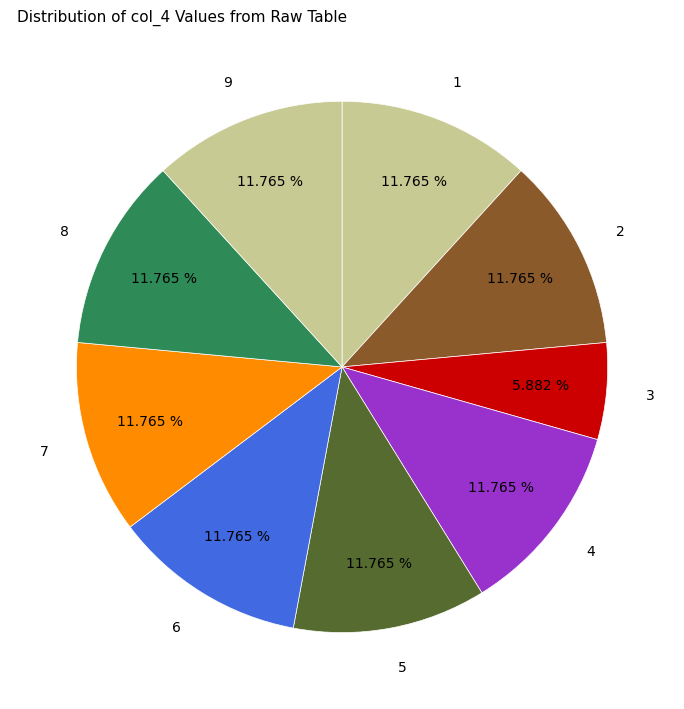

Count the number of slices in the pie.

9